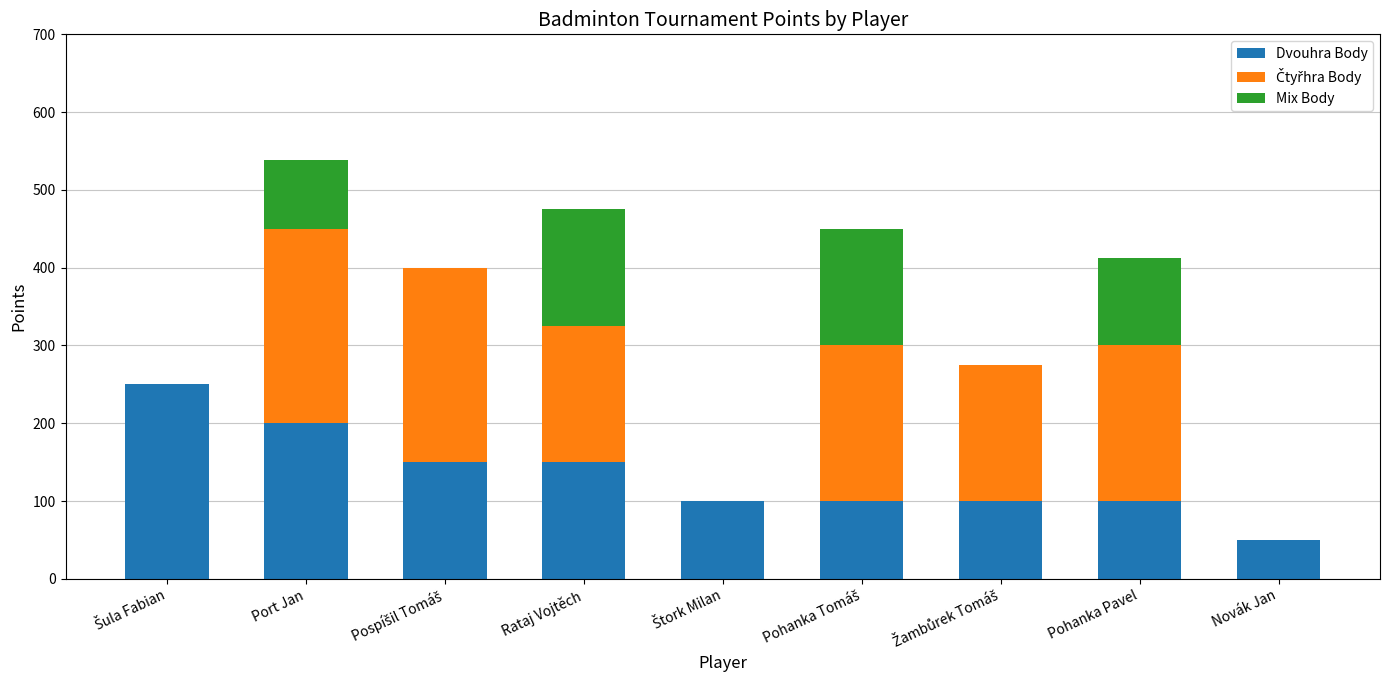

True or false: Dvouhra Body has a value of 100 at Pohanka Pavel.

True